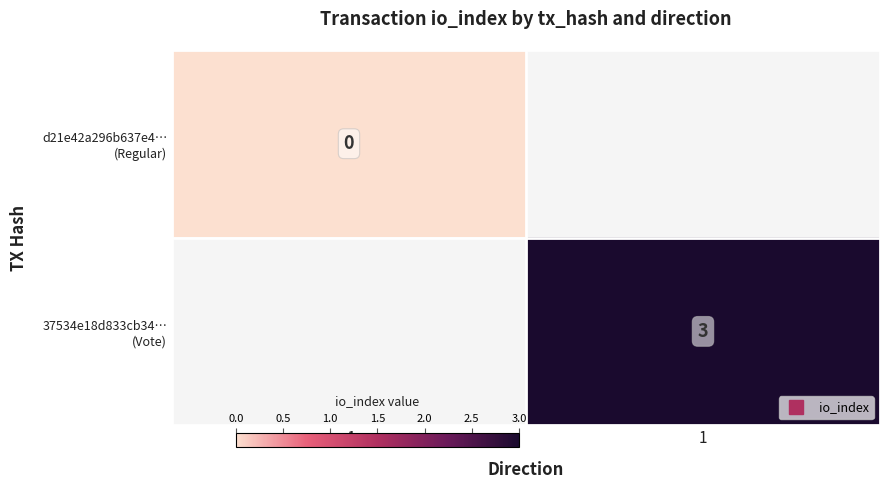

At -1, list the series in order from smallest to largest.

d21e42a296b637e4… (Regular), 37534e18d833cb34… (Vote)